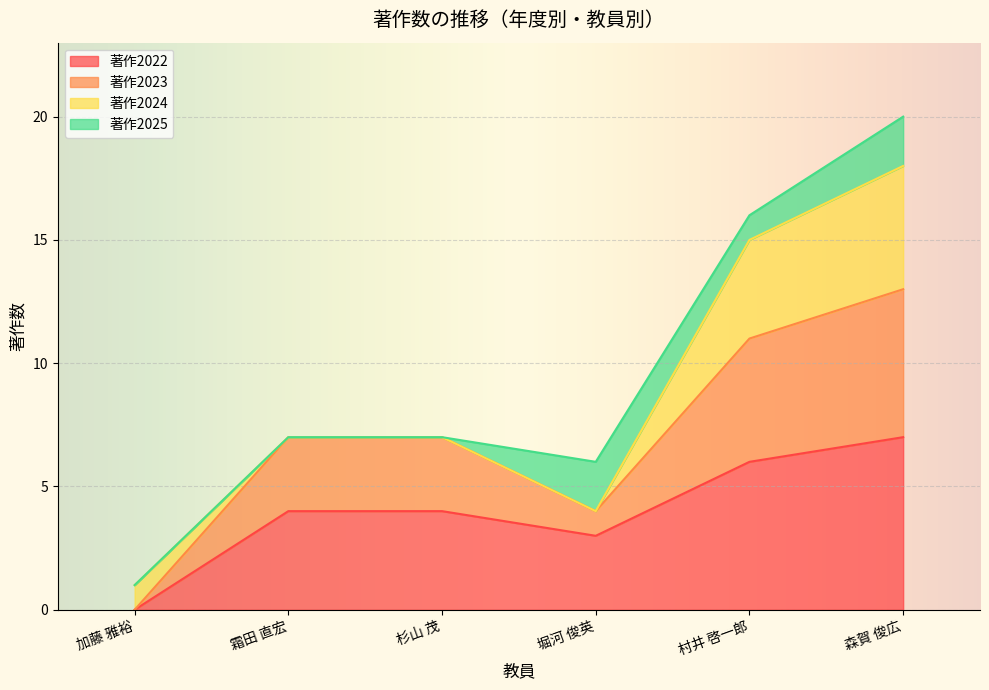

At how many categories does at least one series exceed 10?

2